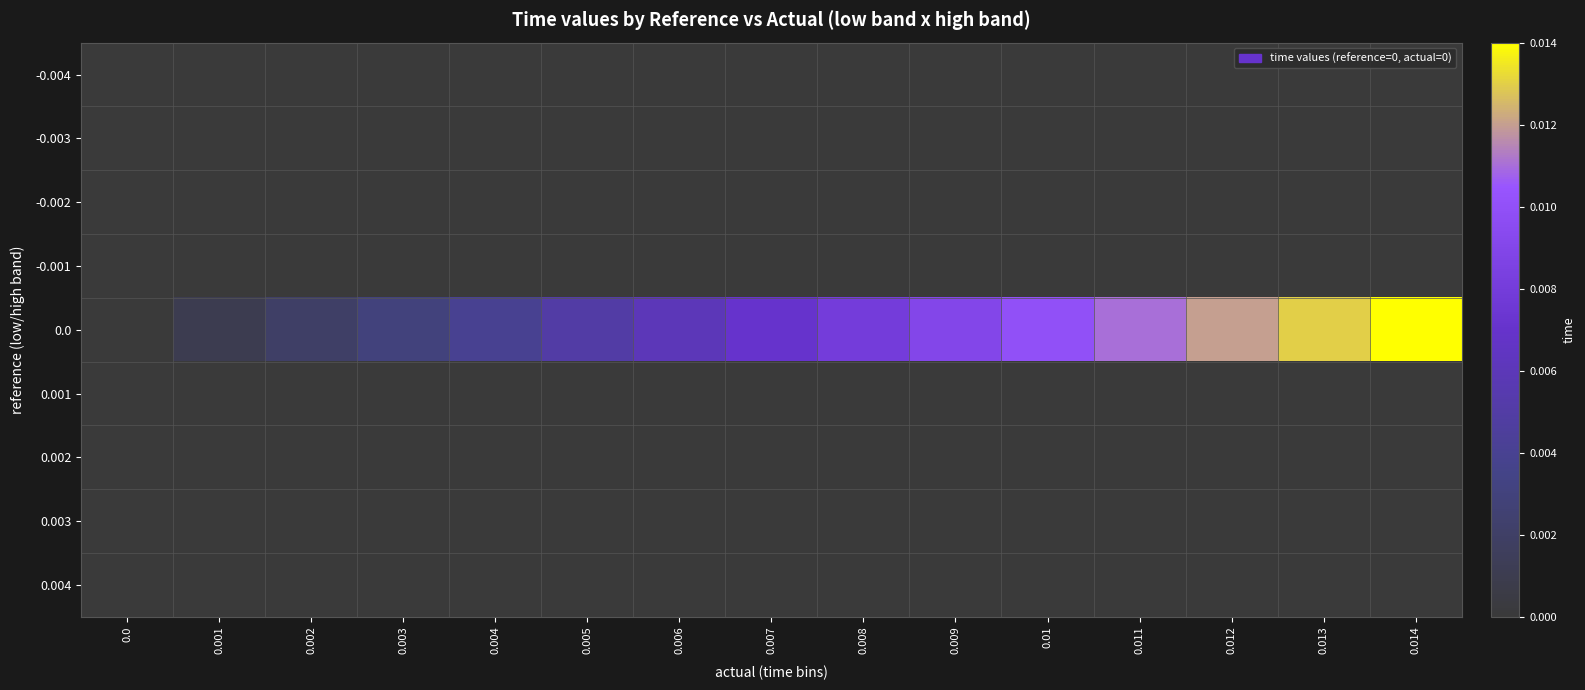

Rank the series at 0.013 from highest to lowest value.

0.0, -0.004, -0.003, -0.002, -0.001, 0.001, 0.002, 0.003, 0.004